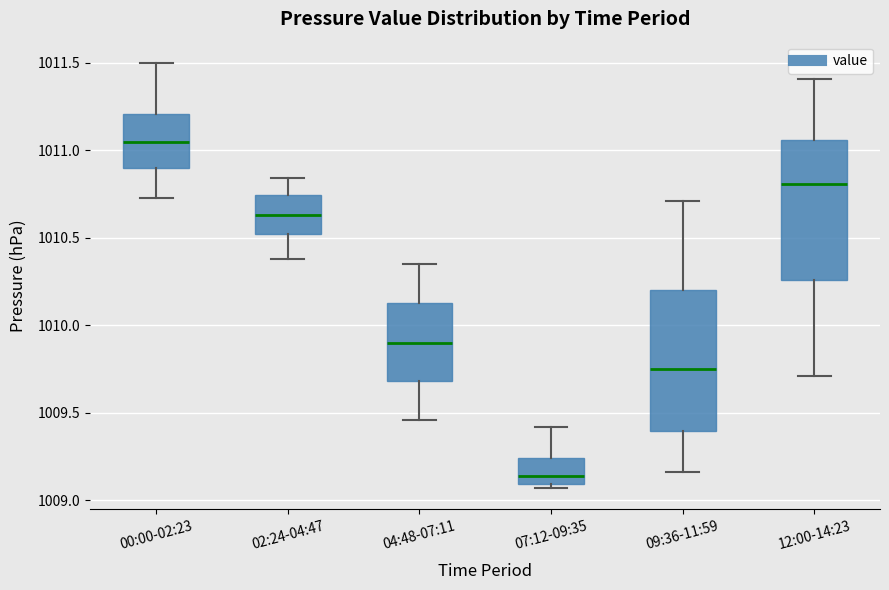

Where does the median line of the box for 00:00-02:23 sit on the y-axis? The values are not printed on the chart, so give them approximately, as read against the axis.

1011.05